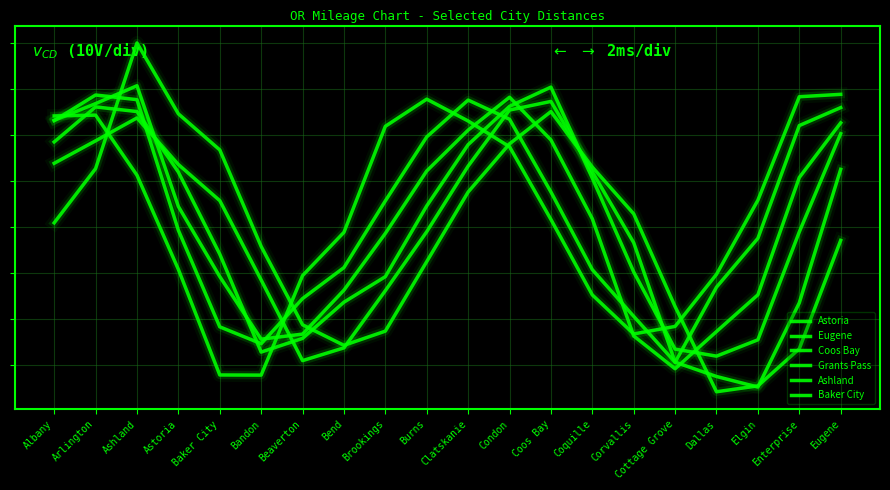

Does the chart have visible grid lines?

Yes